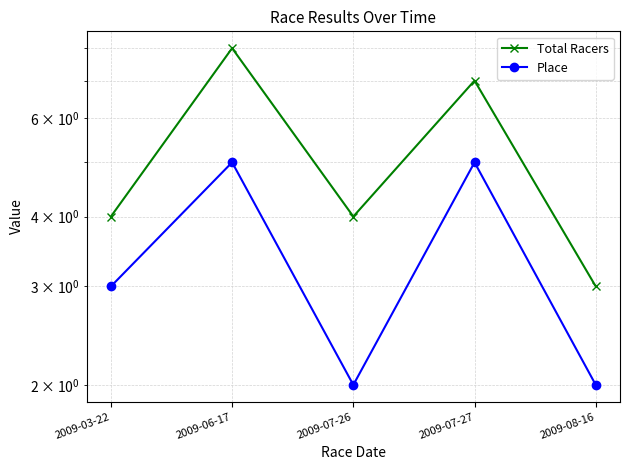

At which label does Place reach its minimum?

2009-07-26